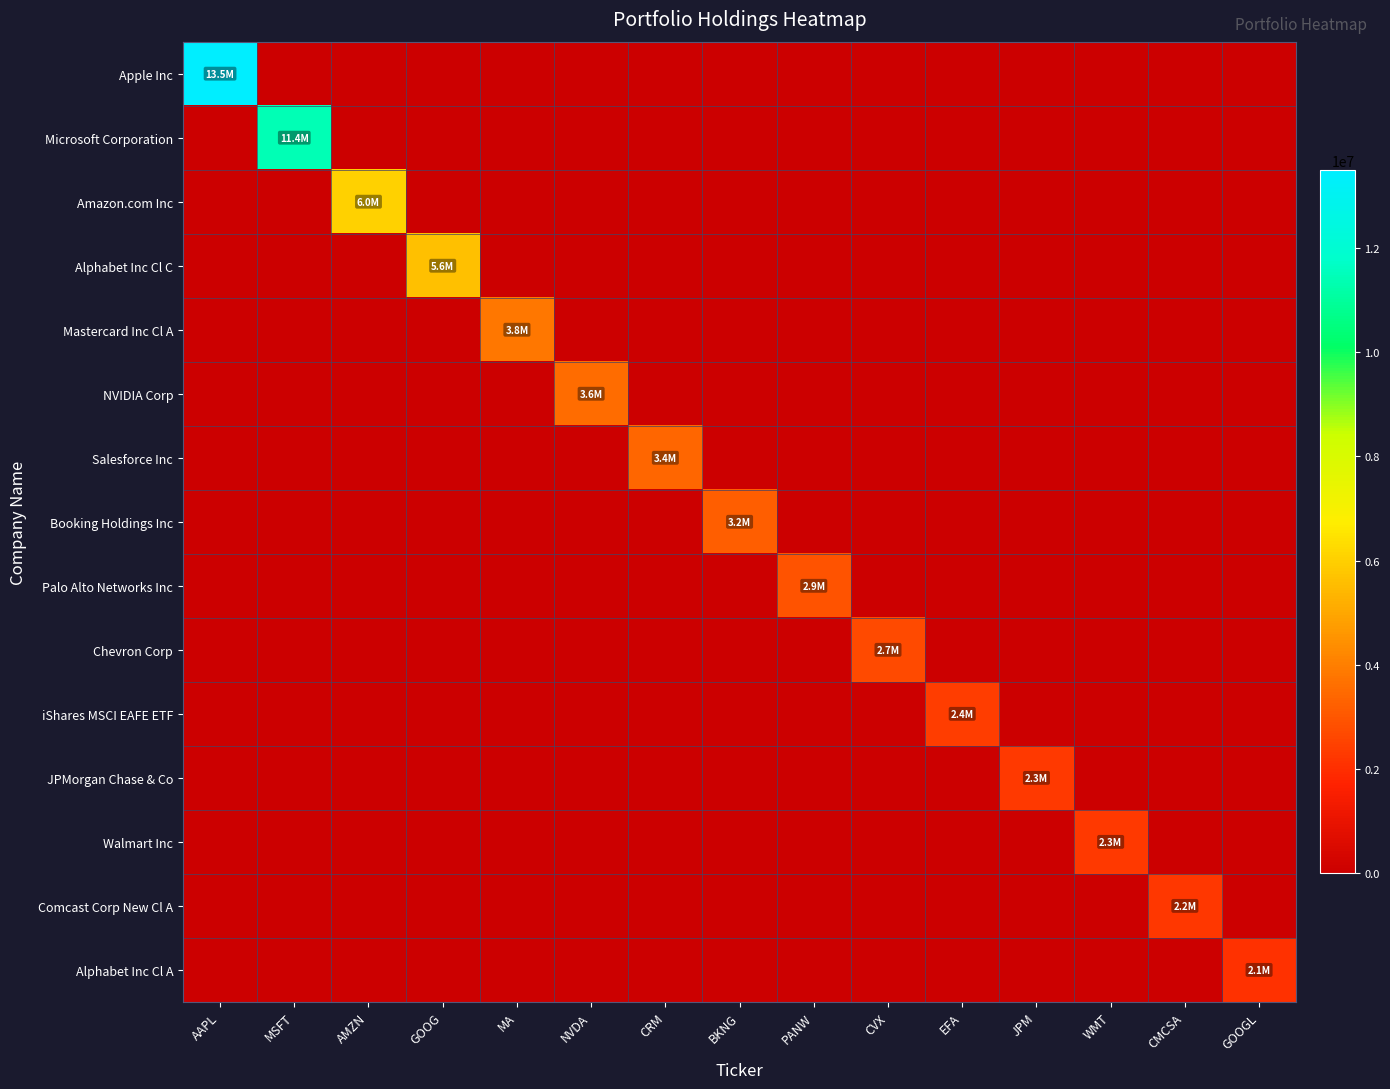

Which series has the largest range (max minus min)?

Apple Inc